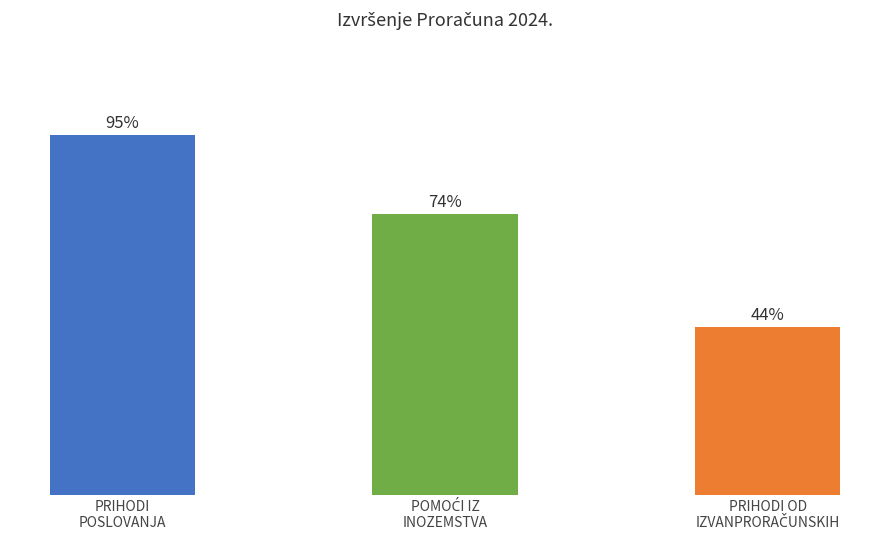

Does the chart contain any negative values?

No